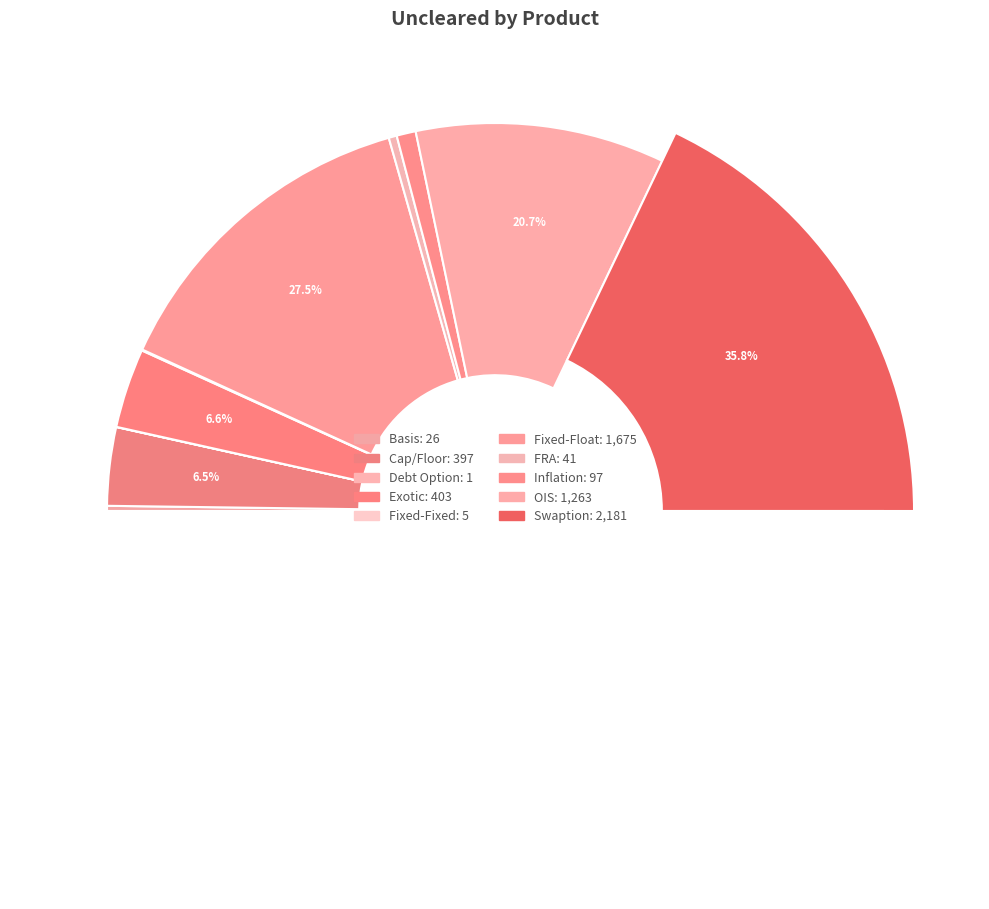

To the nearest percent, what is the difference between the Basis and Swaption slice percentages?

35%